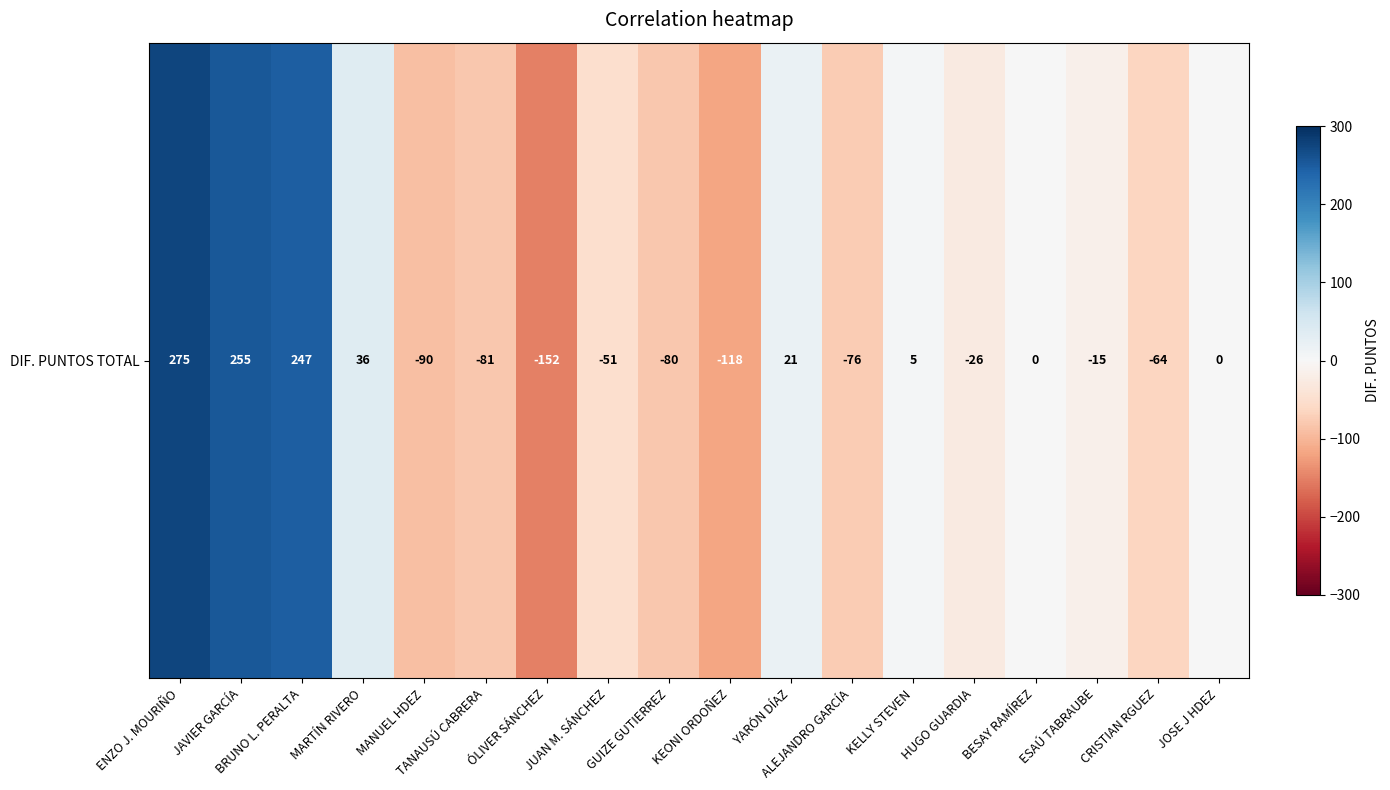

What is the average value?

5